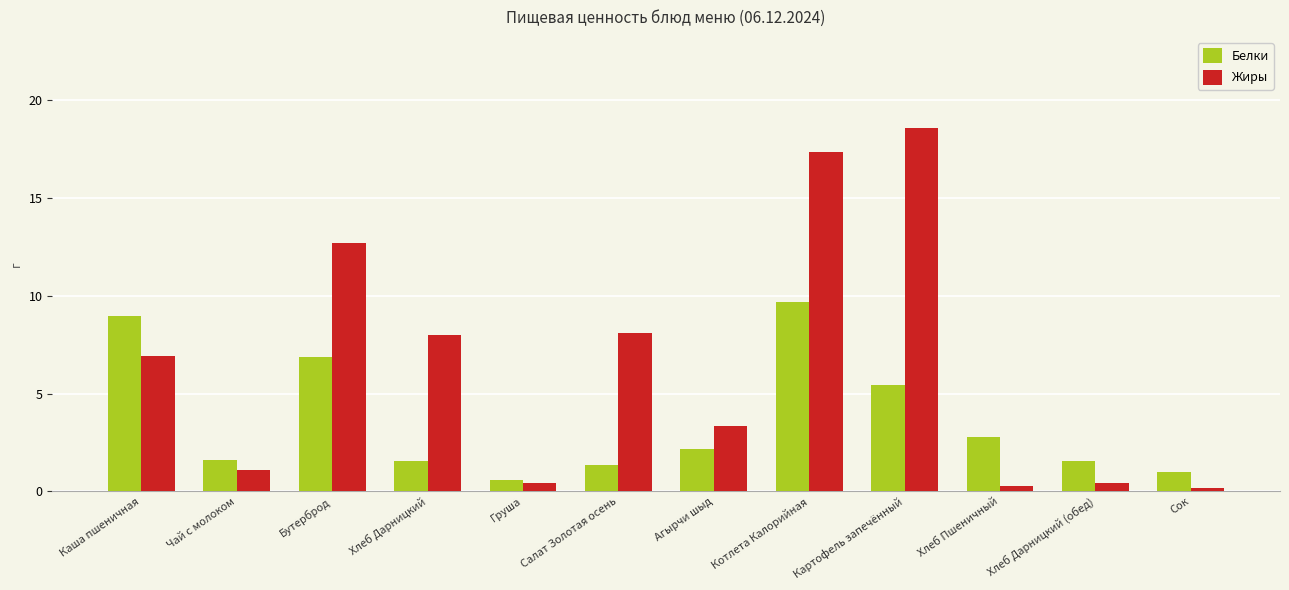

Which series changed the most between Груша and Агырчи шыд?

Жиры